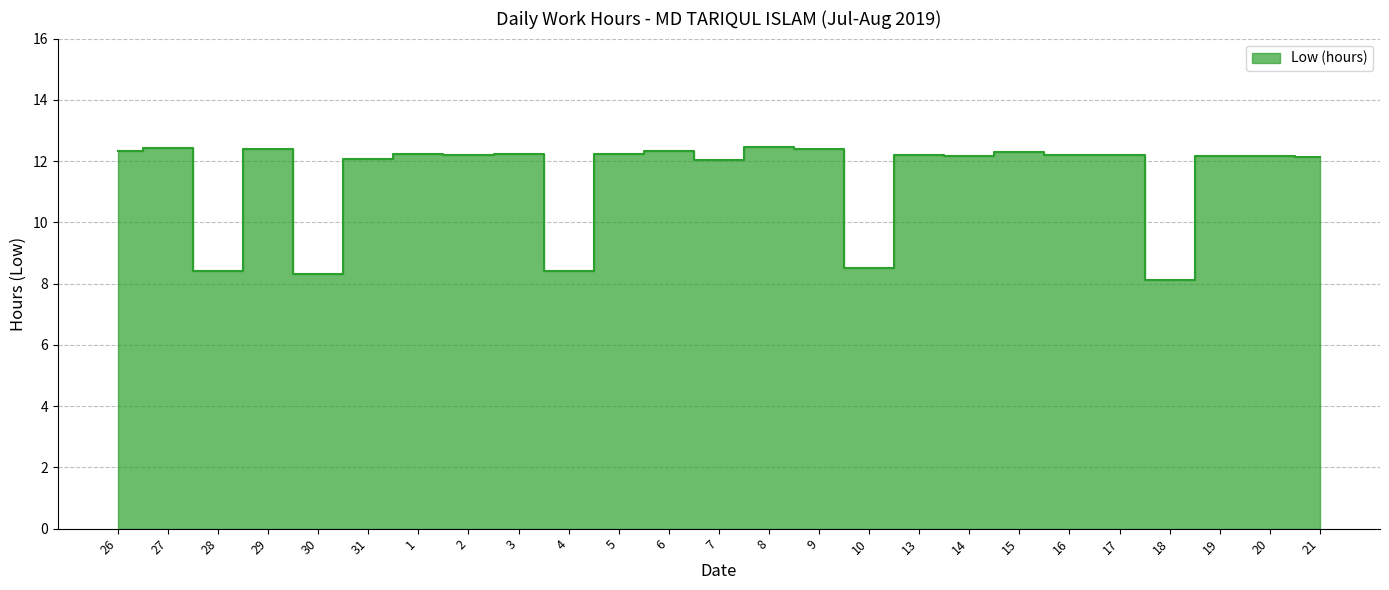

How many data points does each series have?

25